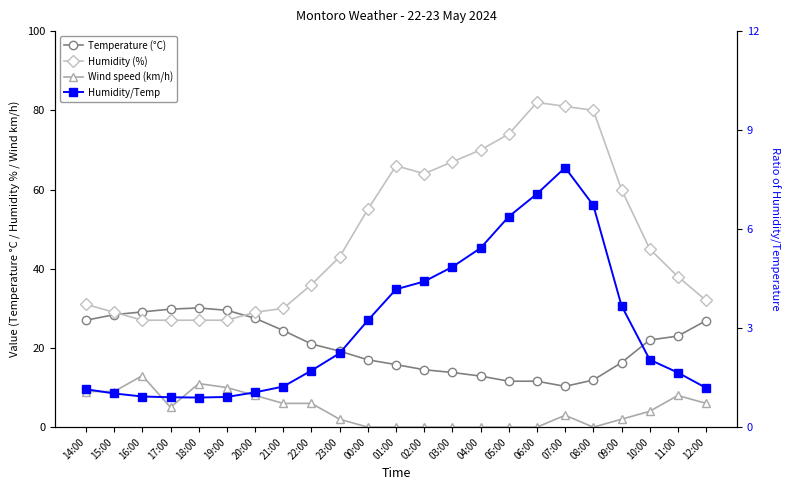

Does the chart display data point markers on the line(s)?

Yes